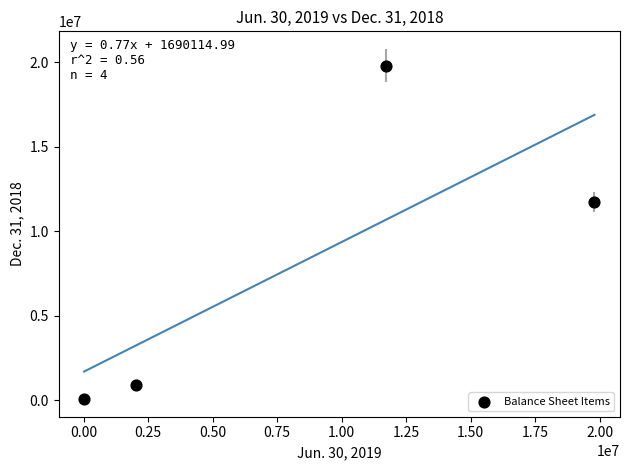

What Y value in the scatter plot is closest to 9934487?

11728394